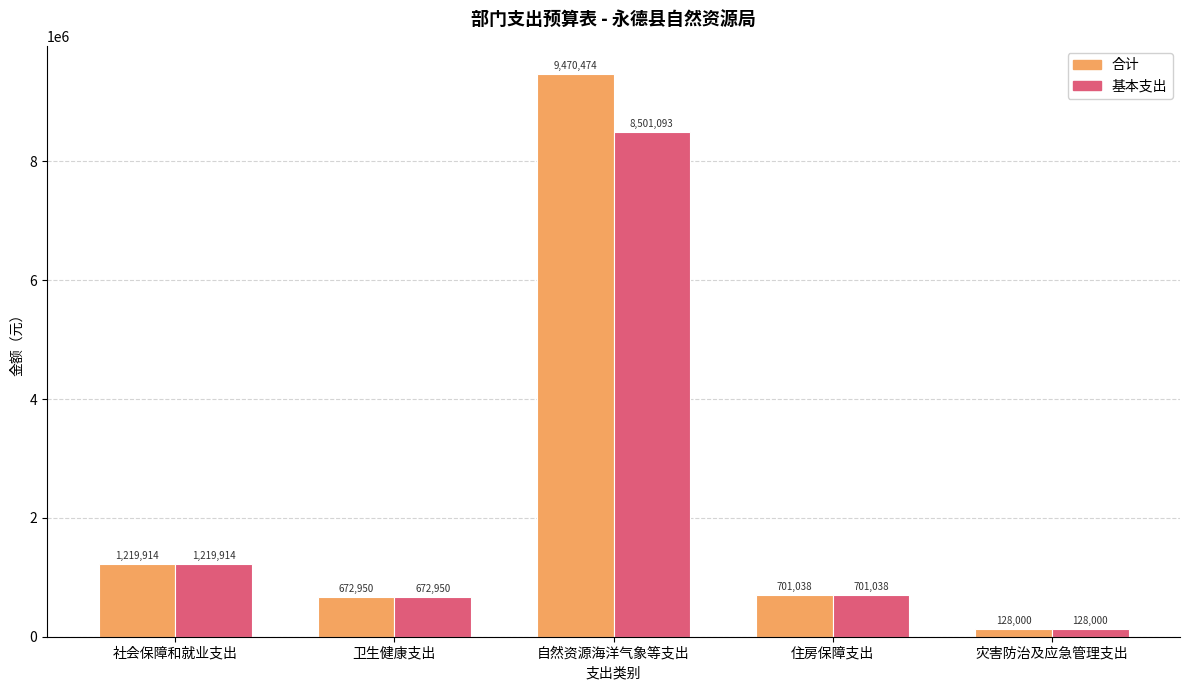

List the labels in order of 基本支出 value, smallest first.

灾害防治及应急管理支出, 卫生健康支出, 住房保障支出, 社会保障和就业支出, 自然资源海洋气象等支出